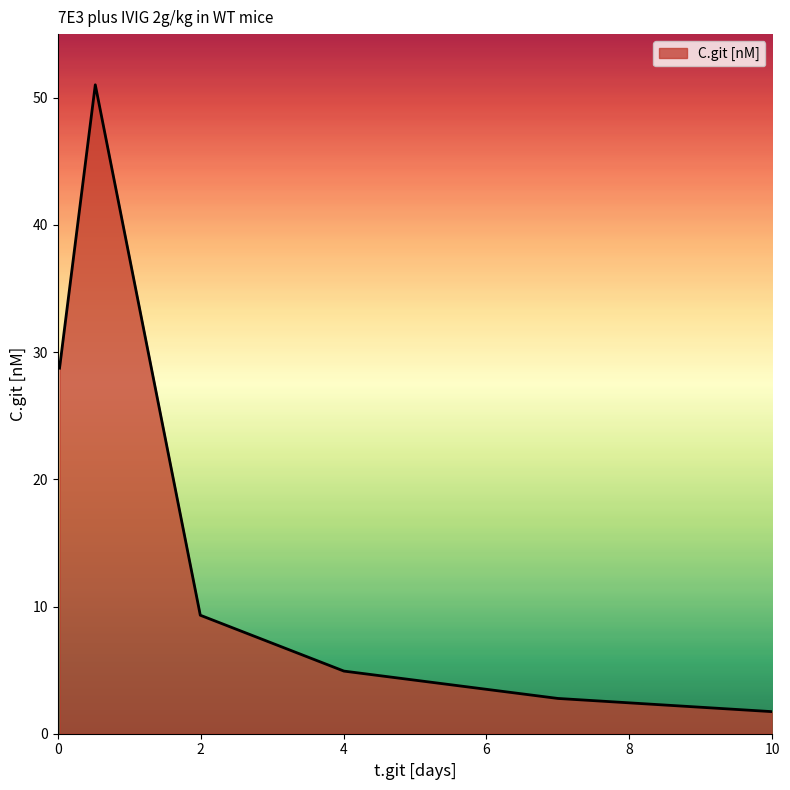

What is the greatest value displayed?

51.0